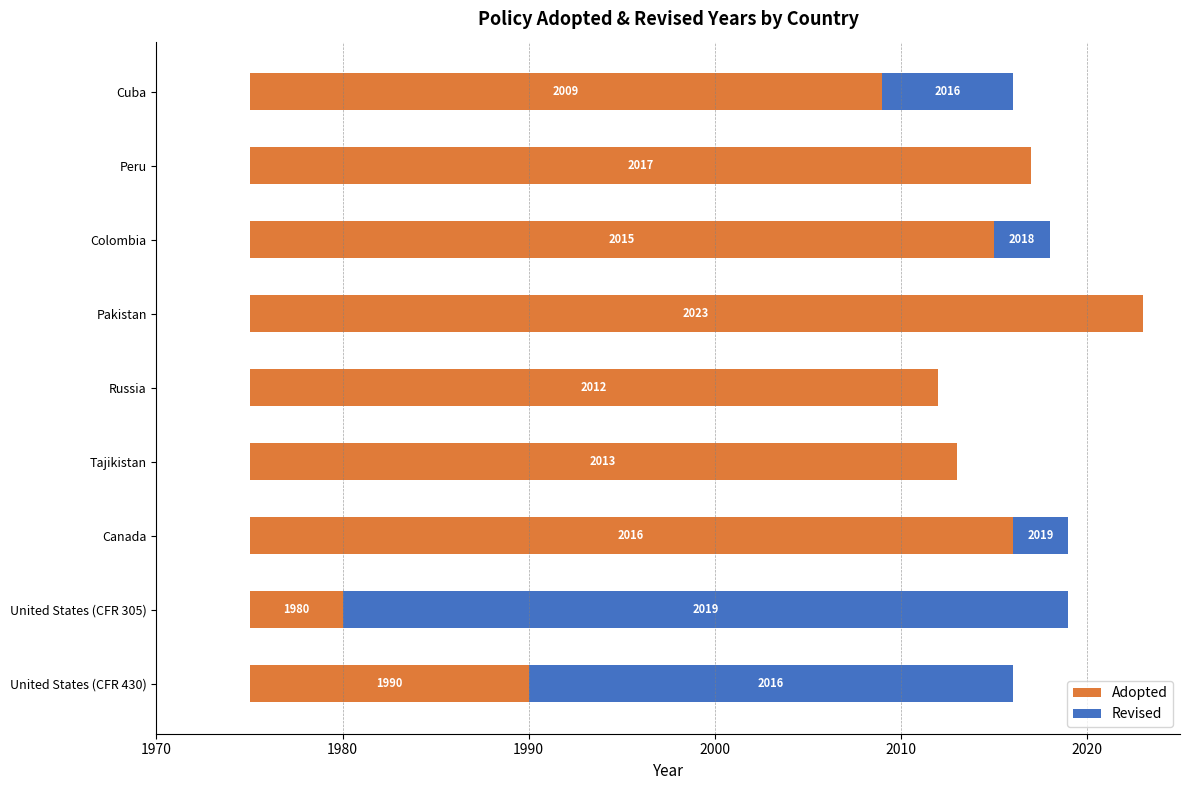

Reading right to left, transcribe all the data shown in this chart.

Adopted: 34	42	40	48	37	38	41	5	15
Revised: 7	0	3	0	0	0	3	39	26